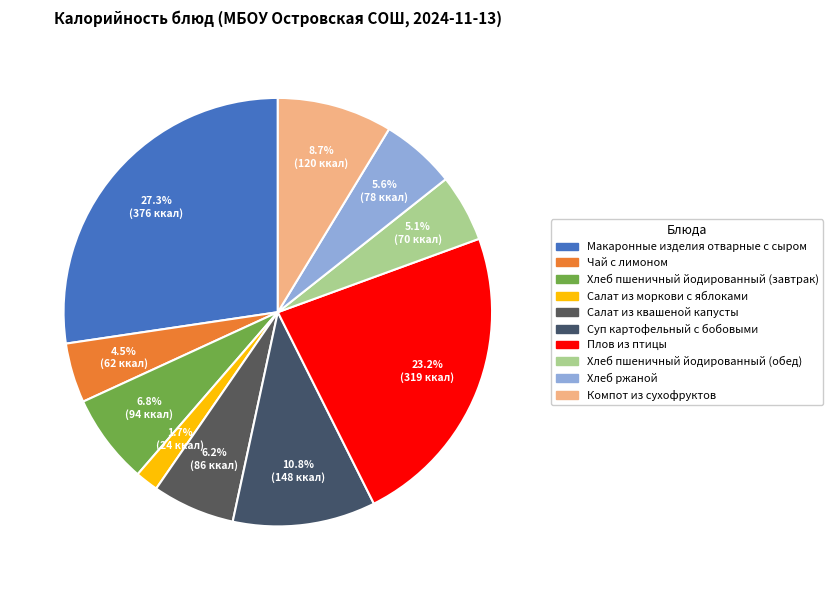

Which category has the smallest portion of the pie?

Салат из моркови с яблоками